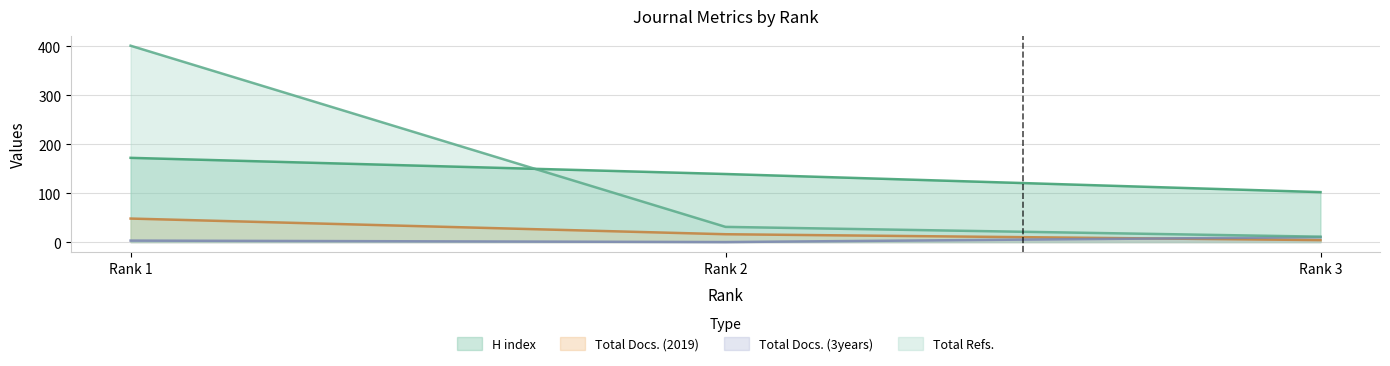

How many series are shown in this chart?

4